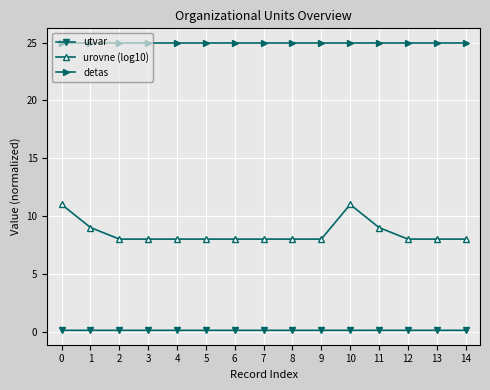

True or false: urovne (log10) and utvar cross at least once.

False